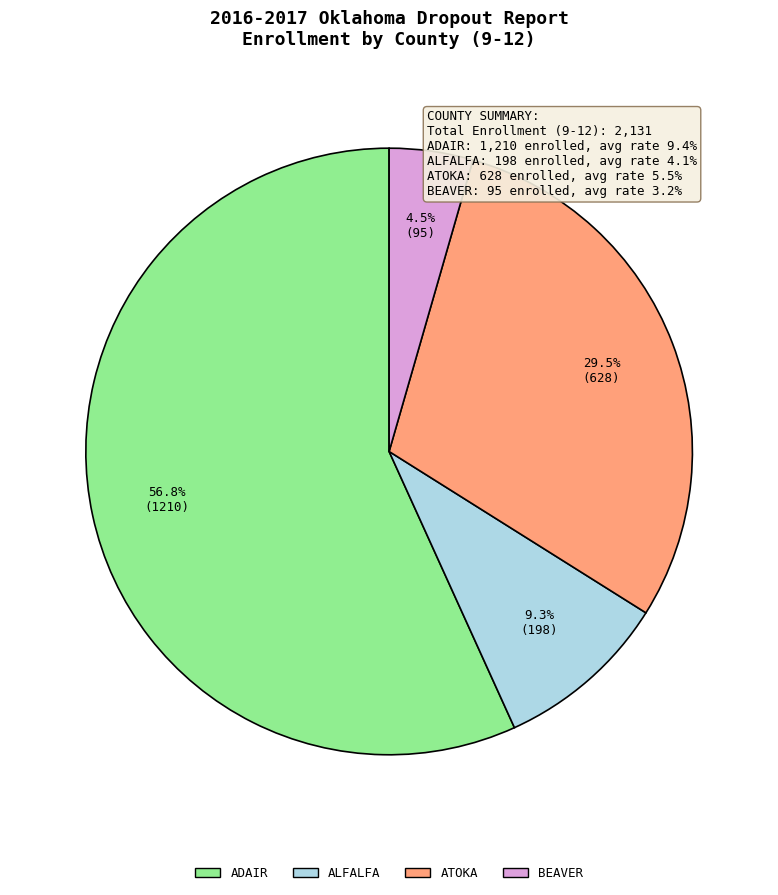

What is the total percentage of BEAVER and ADAIR?

61.2%